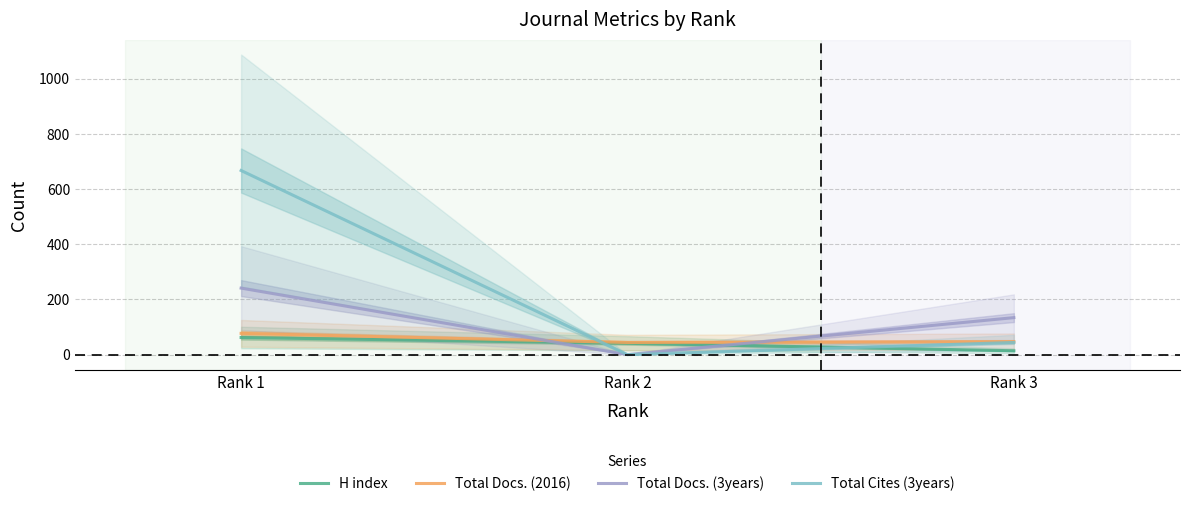

Is the value of Total Cites (3years) at Rank 3 greater than the value of Total Docs. (3years) at Rank 1?

No